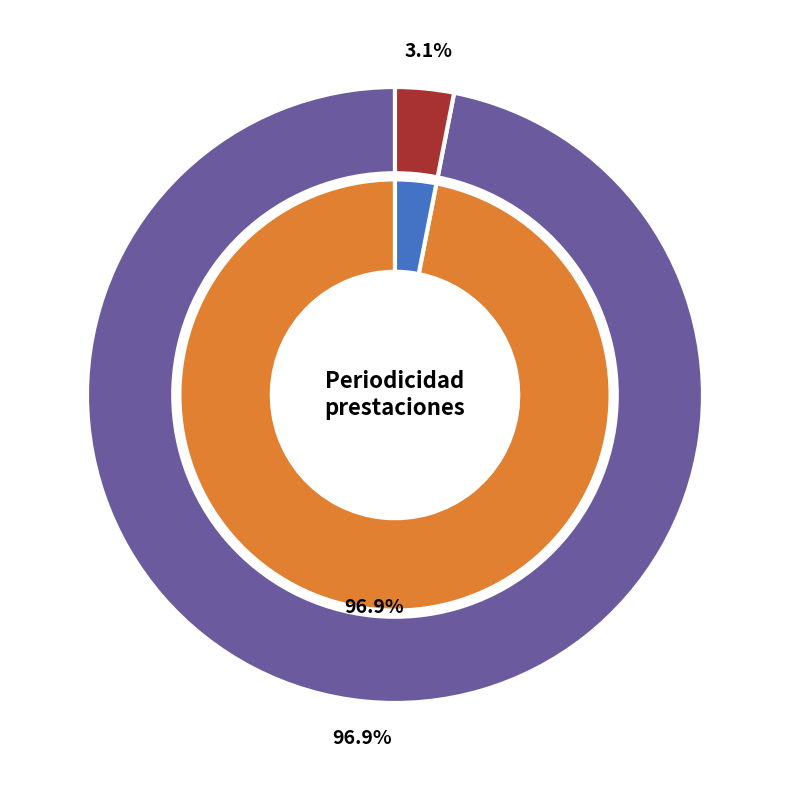

Is there any slice that represents more than half of the pie?

Yes